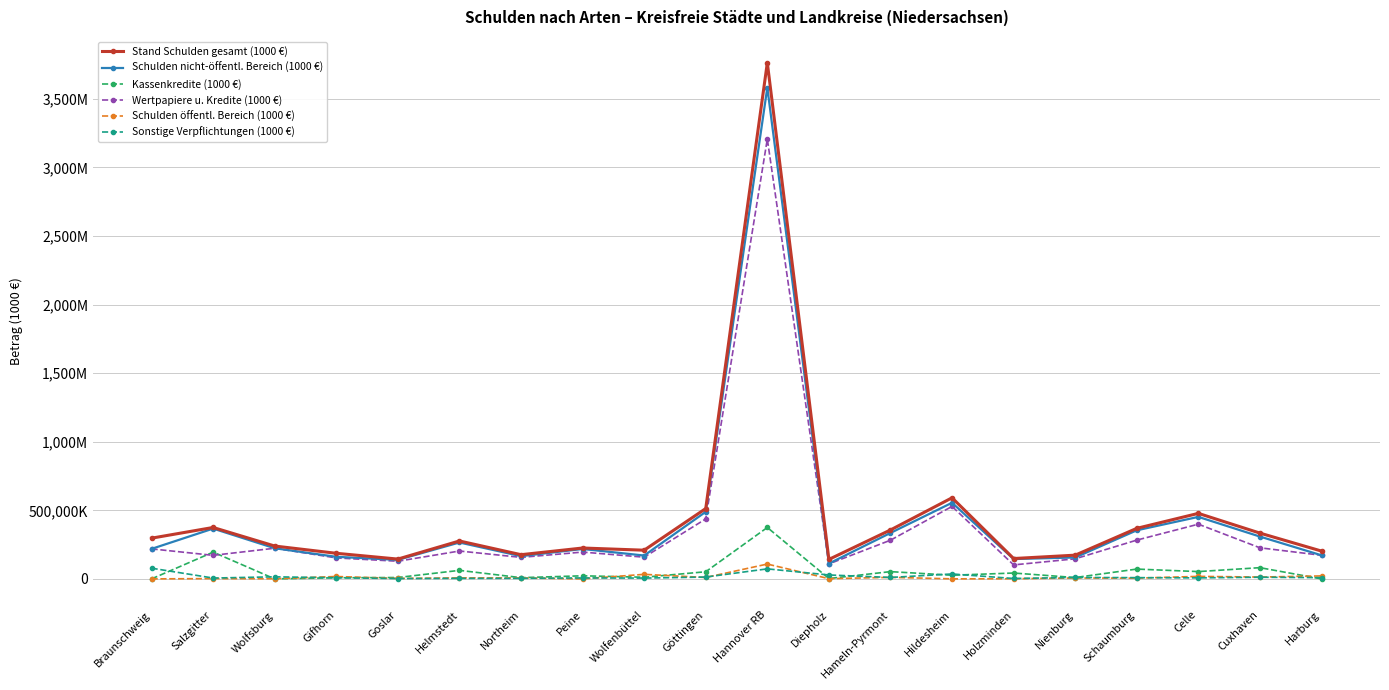

What is the sum of all Sonstige Verpflichtungen (1000 €) values?

342523